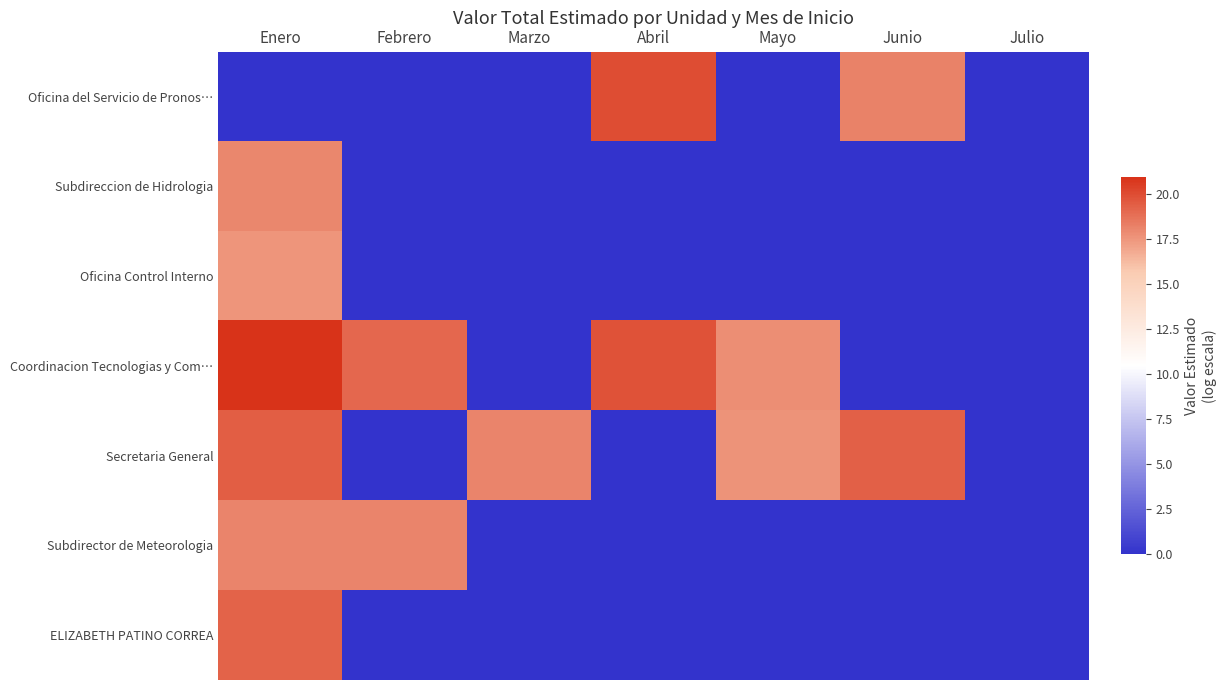

Rank the series by their maximum value, from lowest to highest.

Oficina Control Interno, Subdireccion de Hidrologia, Subdirector de Meteorologia, ELIZABETH PATINO CORREA, Secretaria General, Oficina del Servicio de Pronos…, Coordinacion Tecnologias y Com…